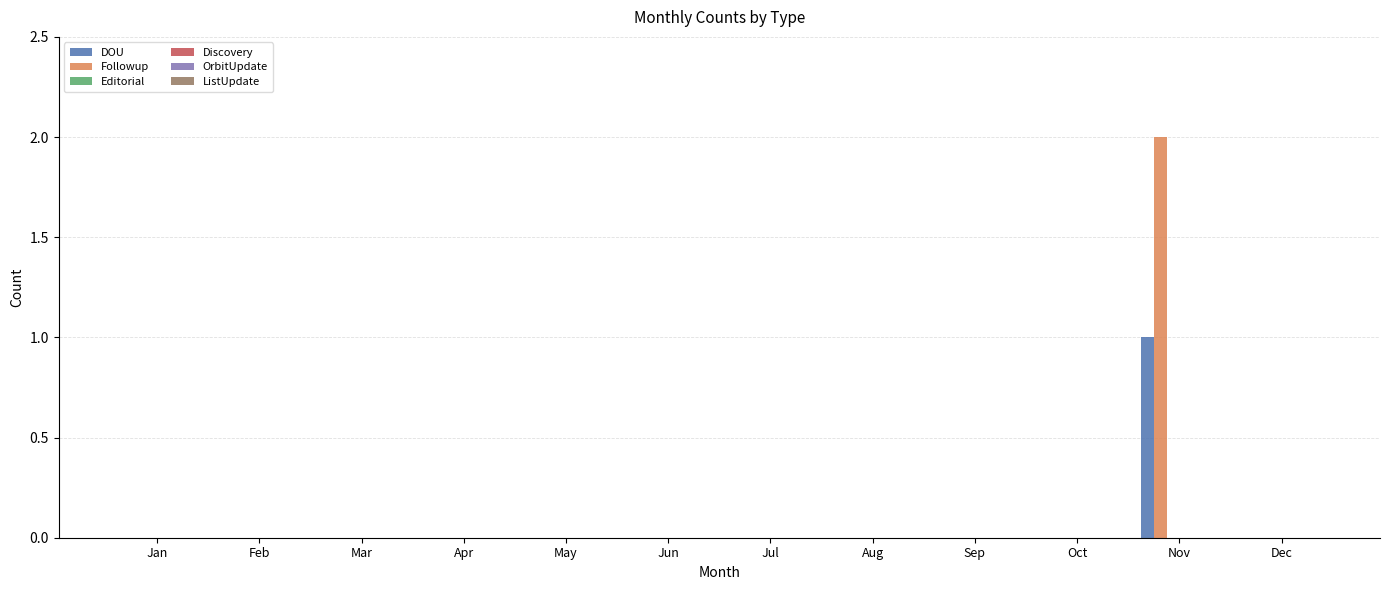

Are the bars horizontal?

No